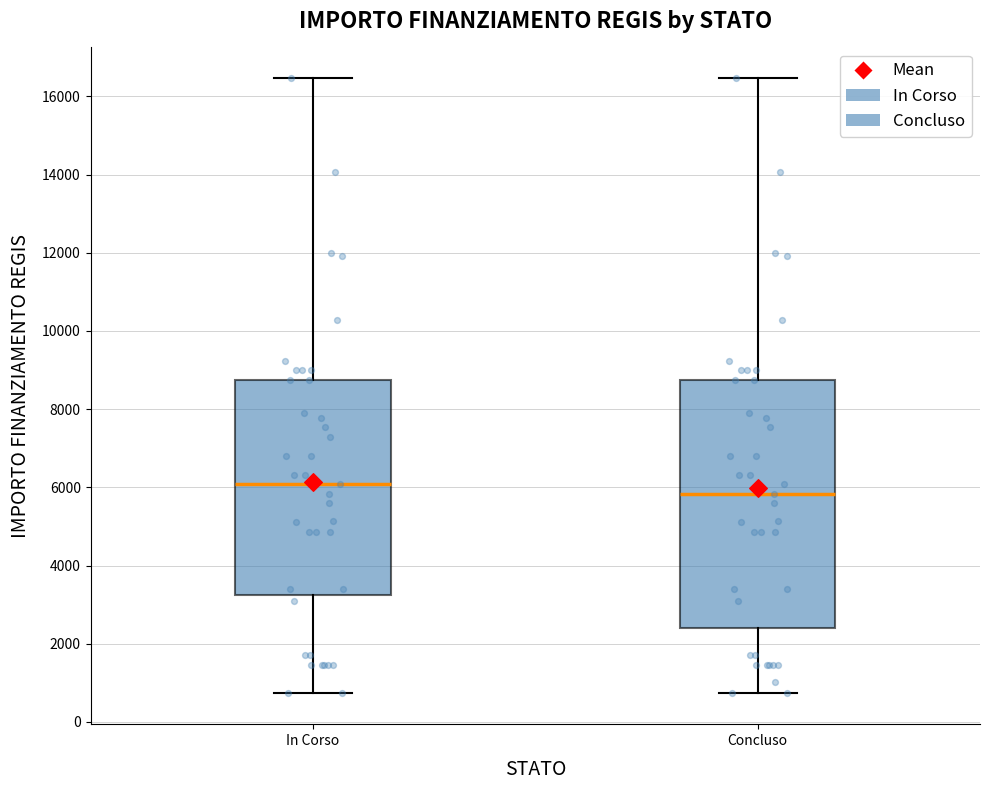

Which box is the tallest, from its lower edge to its upper edge?

Concluso